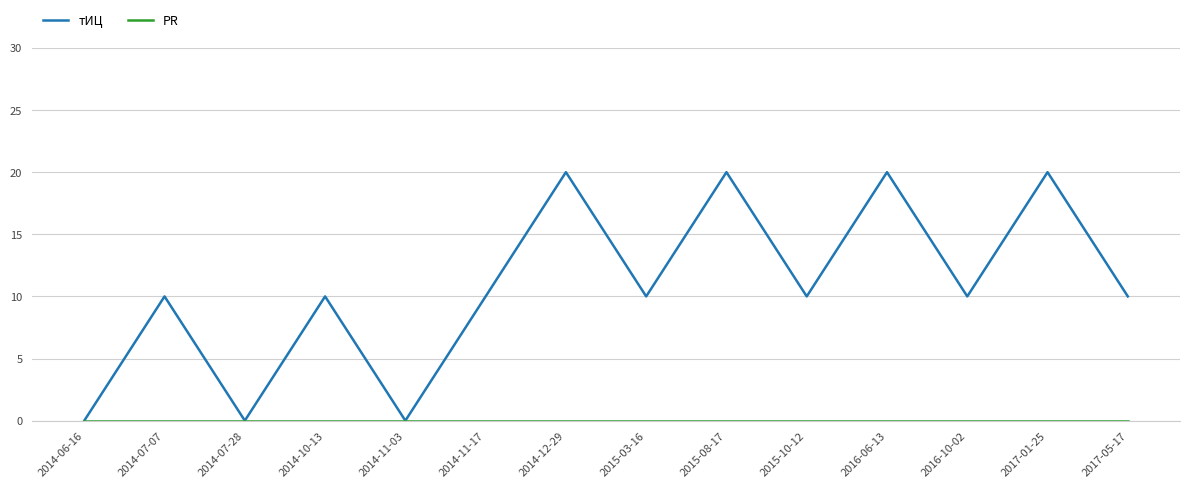

What position from the left is 2015-10-12?

10